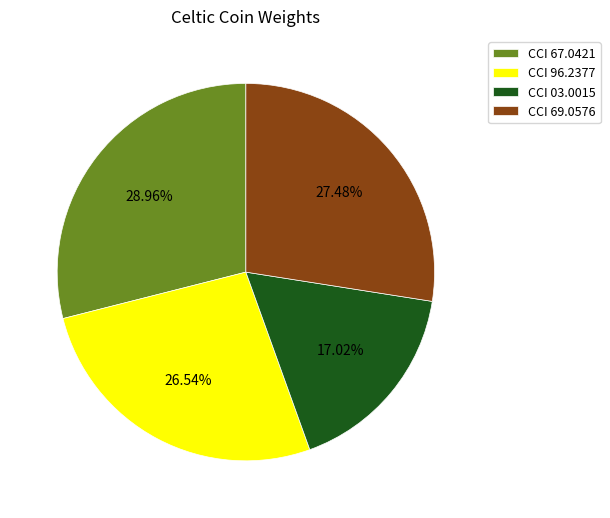

Between CCI 03.0015 and CCI 67.0421, which is larger?

CCI 67.0421